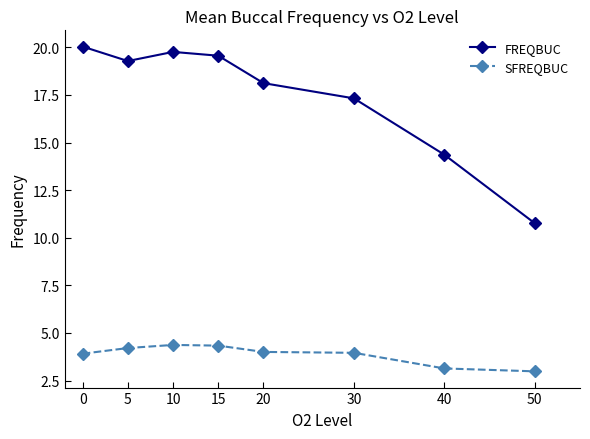

List the series in order of their overall mean, lowest first.

SFREQBUC, FREQBUC